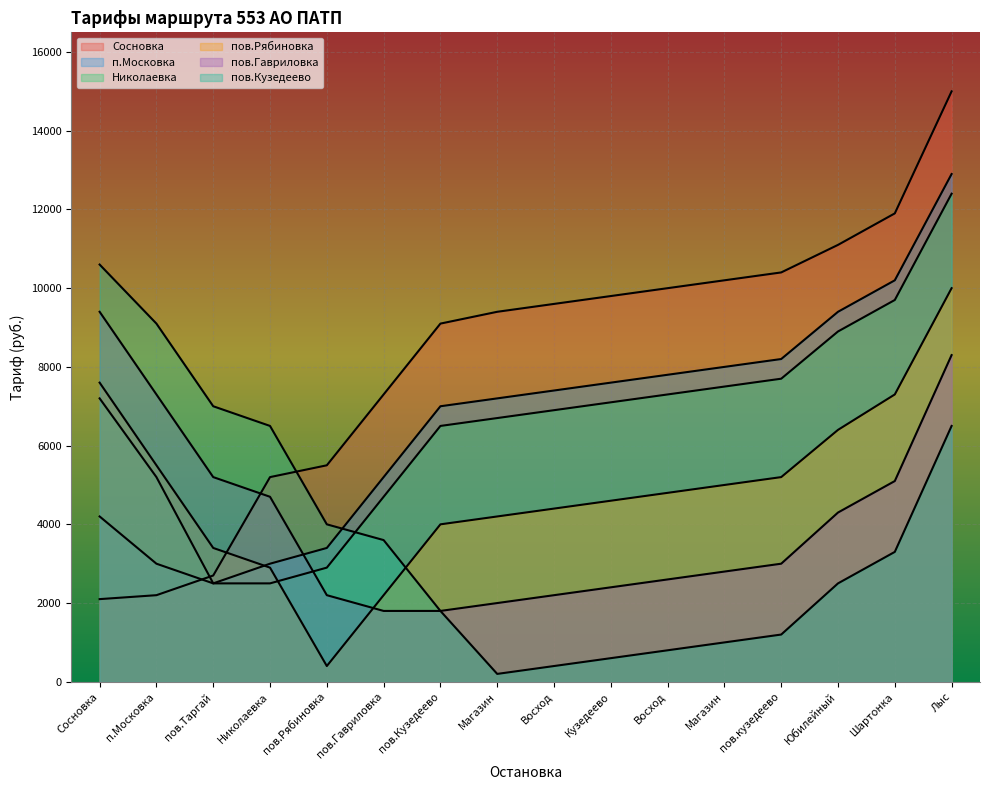

At пов.Таргай, list the series in order from smallest to largest.

п.Московка, Николаевка, Сосновка, пов.Рябиновка, пов.Гавриловка, пов.Кузедеево